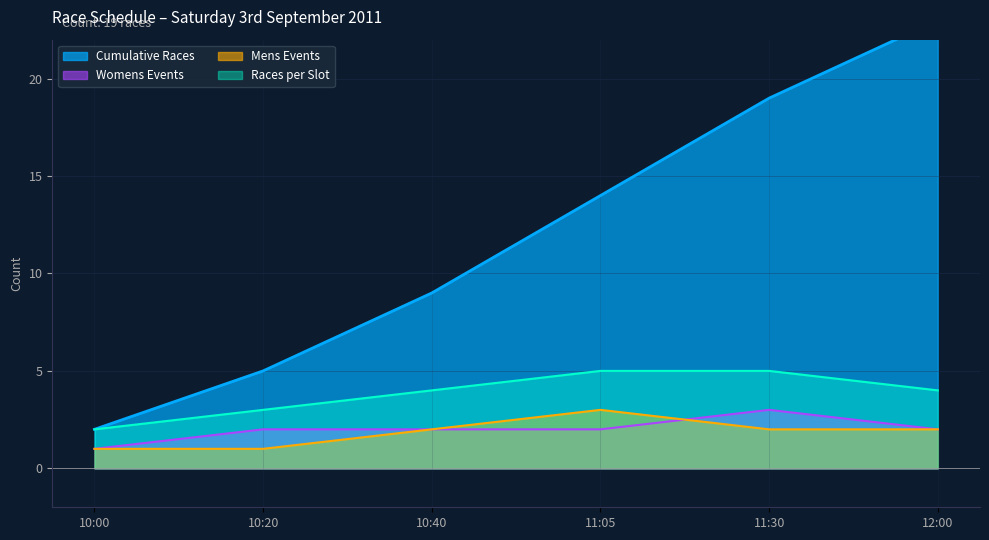

At which label does Mens Events reach its peak?

11:05